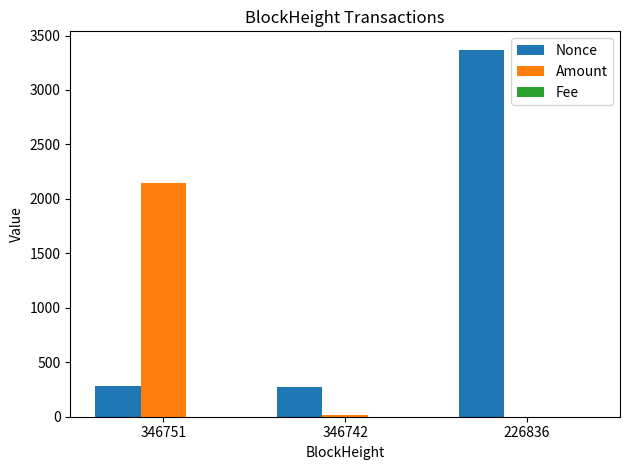

Is it true that Amount equals 2149.8 at 346751?

True